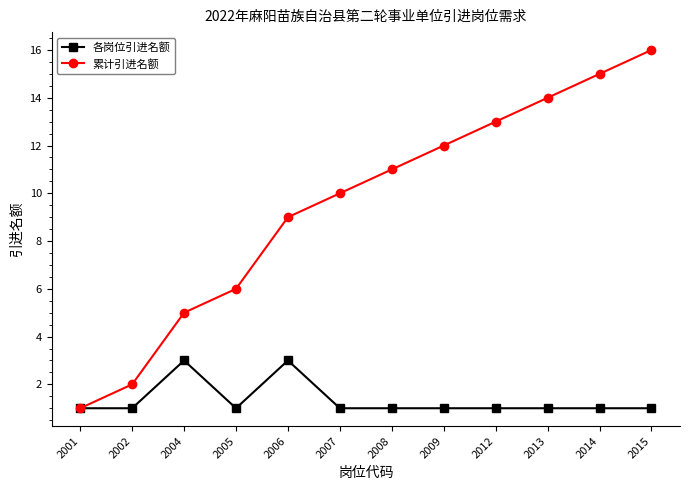

Where is 累计引进名额 nearest to the value 8?

2006